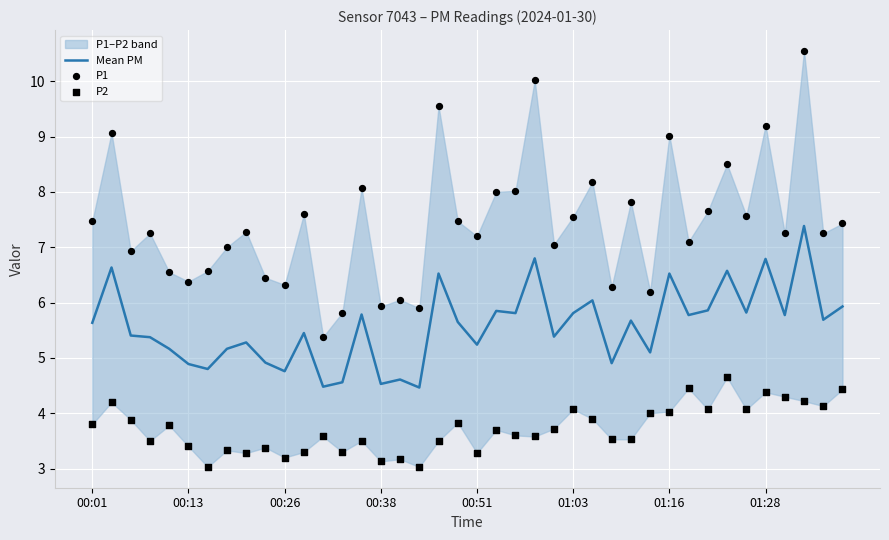

Which series reaches the minimum Y coordinate?

P2